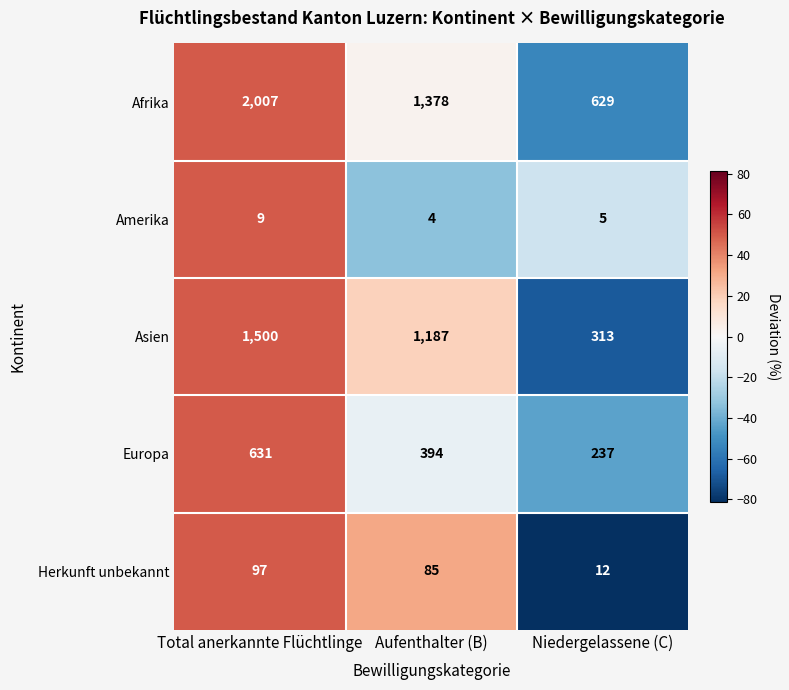

Is it true that Afrika equals 1378 at Aufenthalter (B)?

True